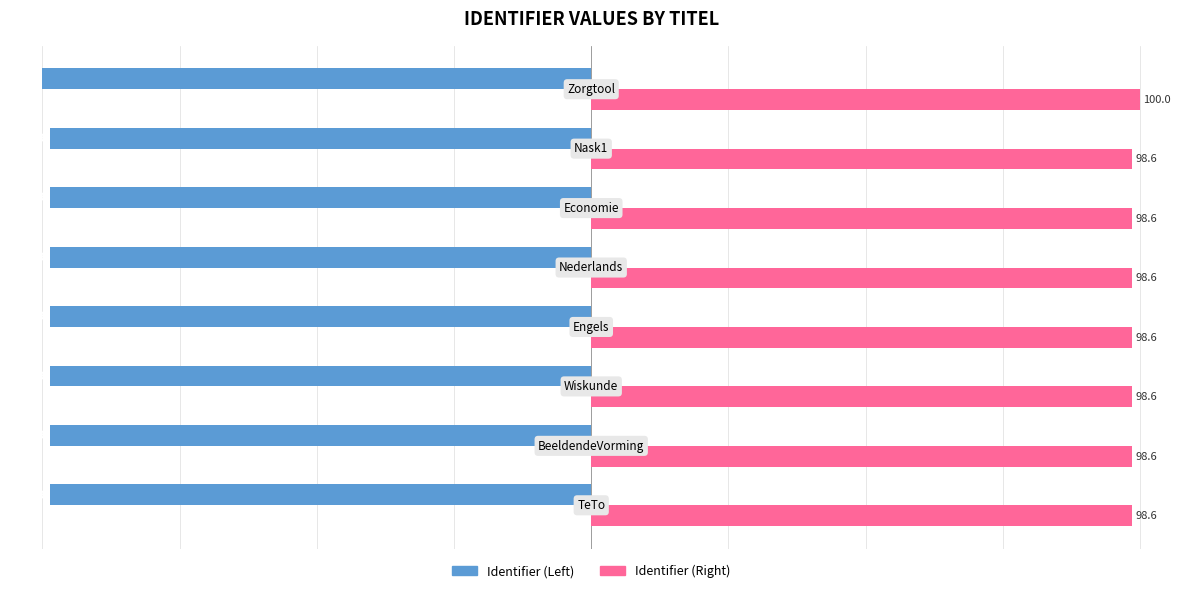

At how many categories does at least one series exceed 33?

8